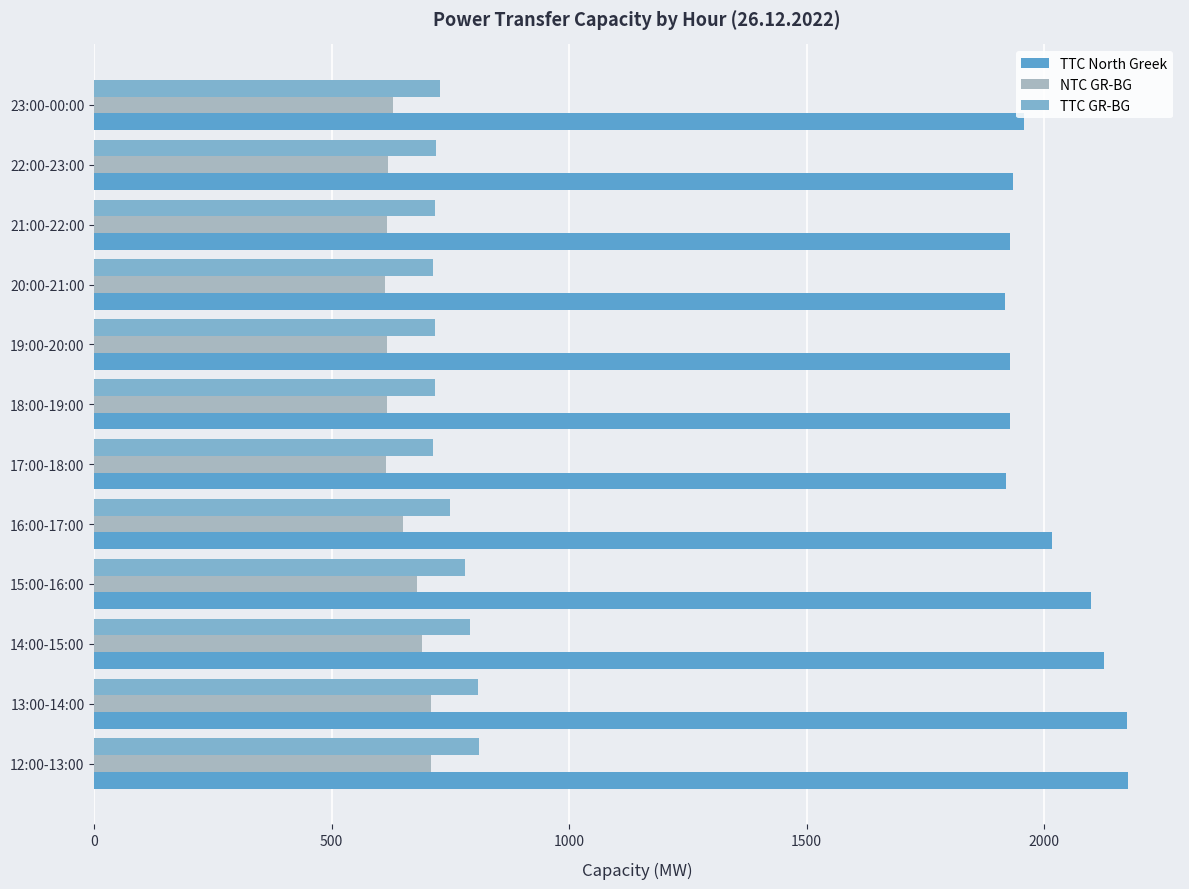

Which series has the largest range (max minus min)?

TTC North Greek